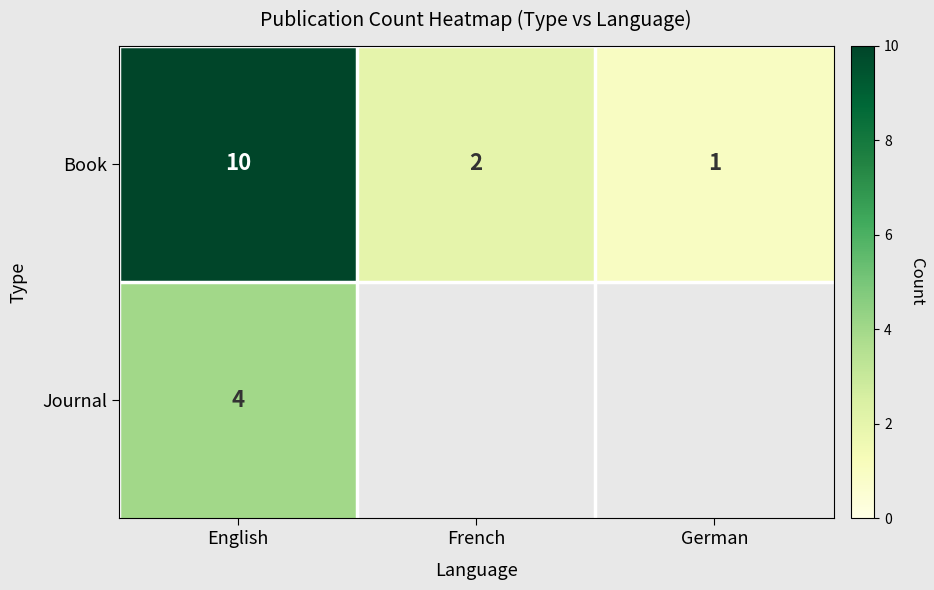

At which category is the sum across all series the highest?

English